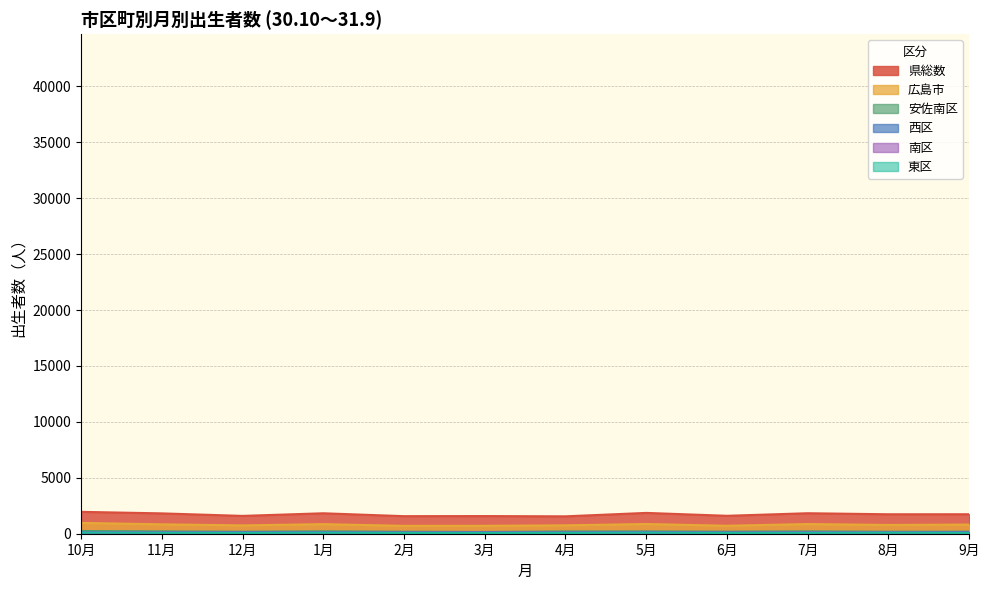

Which series changed the most between 11月 and 2月?

県総数